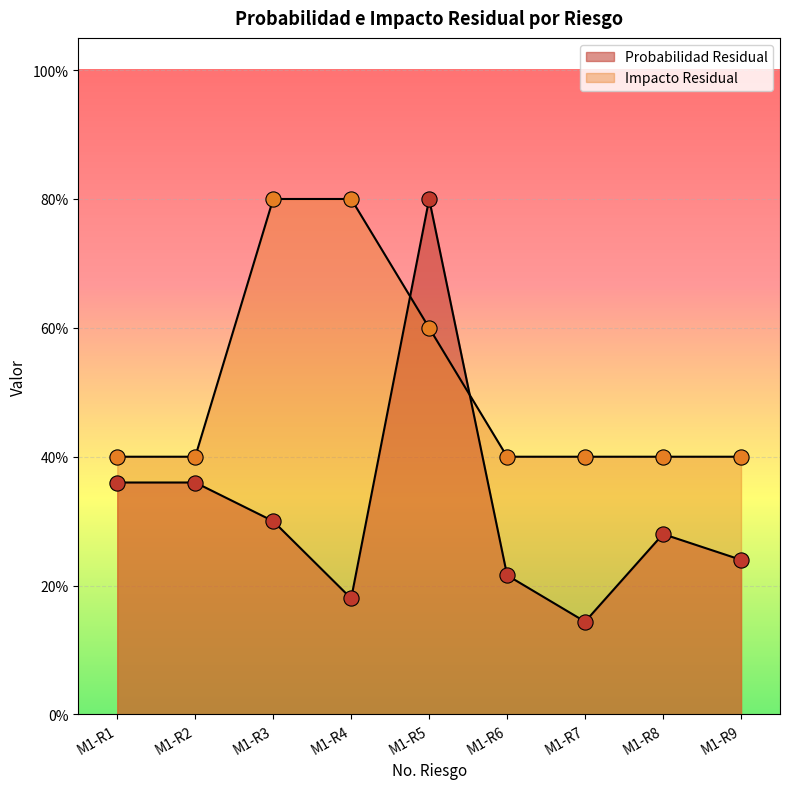

Is the value of Probabilidad Residual at M1-R9 greater than the value of Impacto Residual at M1-R1?

No